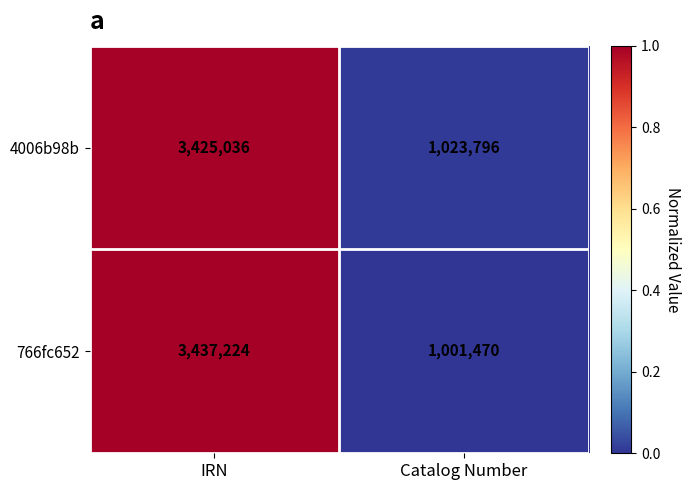

At IRN, list the series in order from largest to smallest.

766fc652, 4006b98b